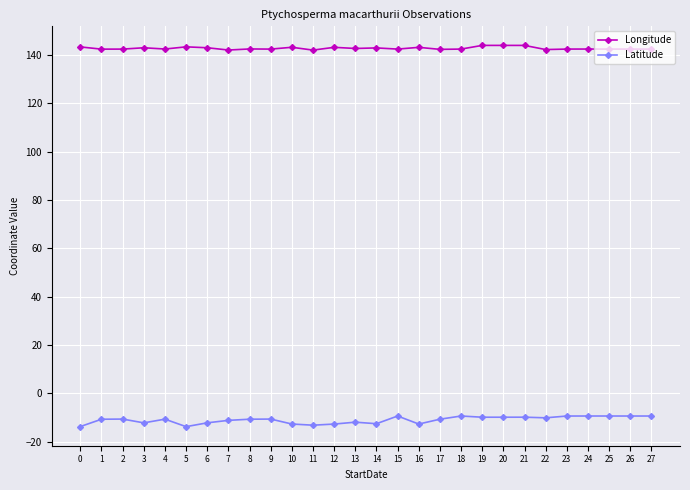

What is the difference between the maximum and second lowest values in the Longitude series?

1.9